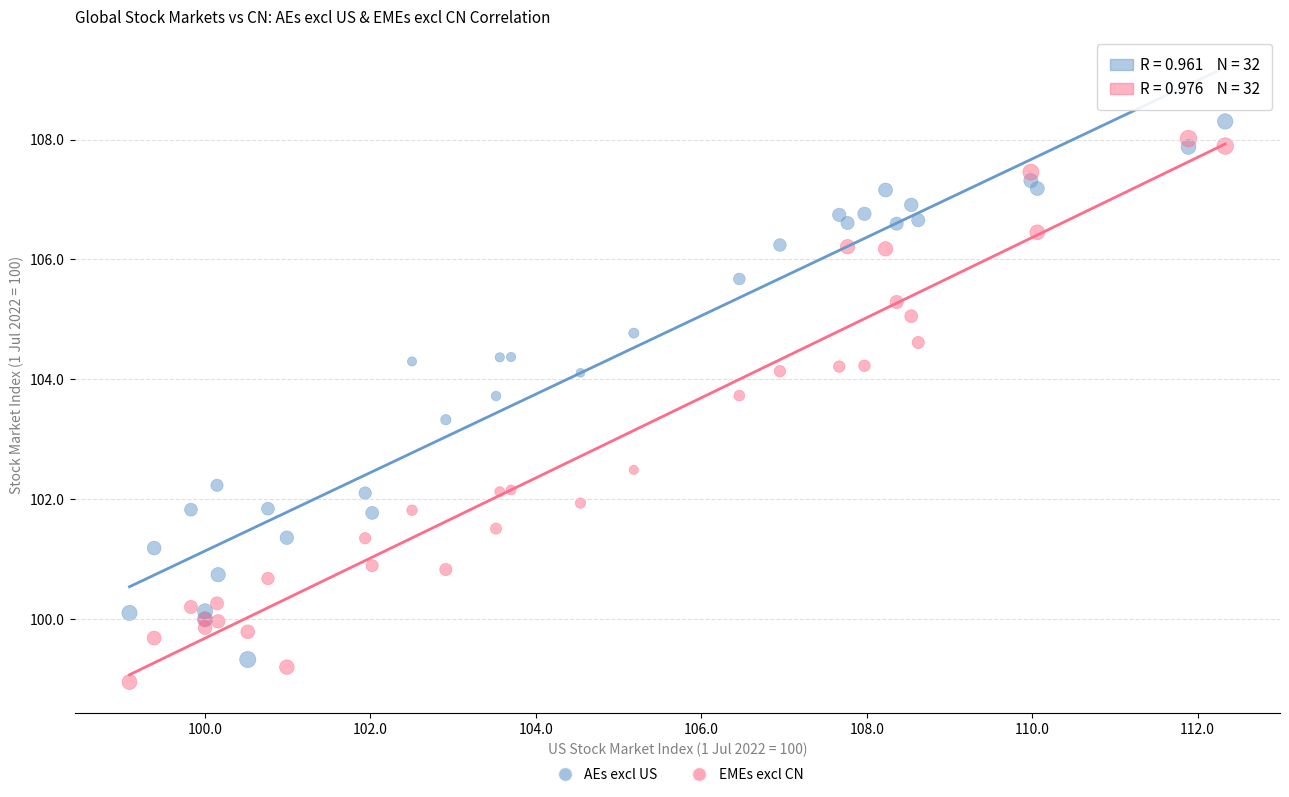

Which series contains the highest Y value?

AEs excl US